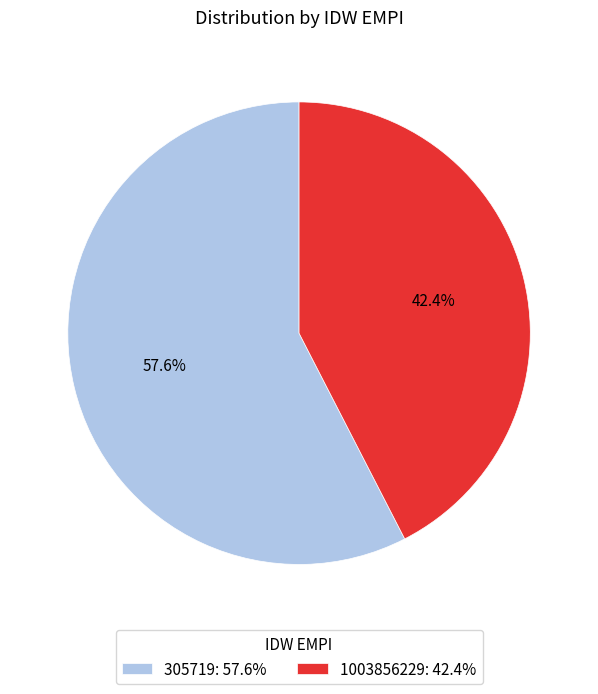

What is the smallest slice in the pie chart?

1003856229